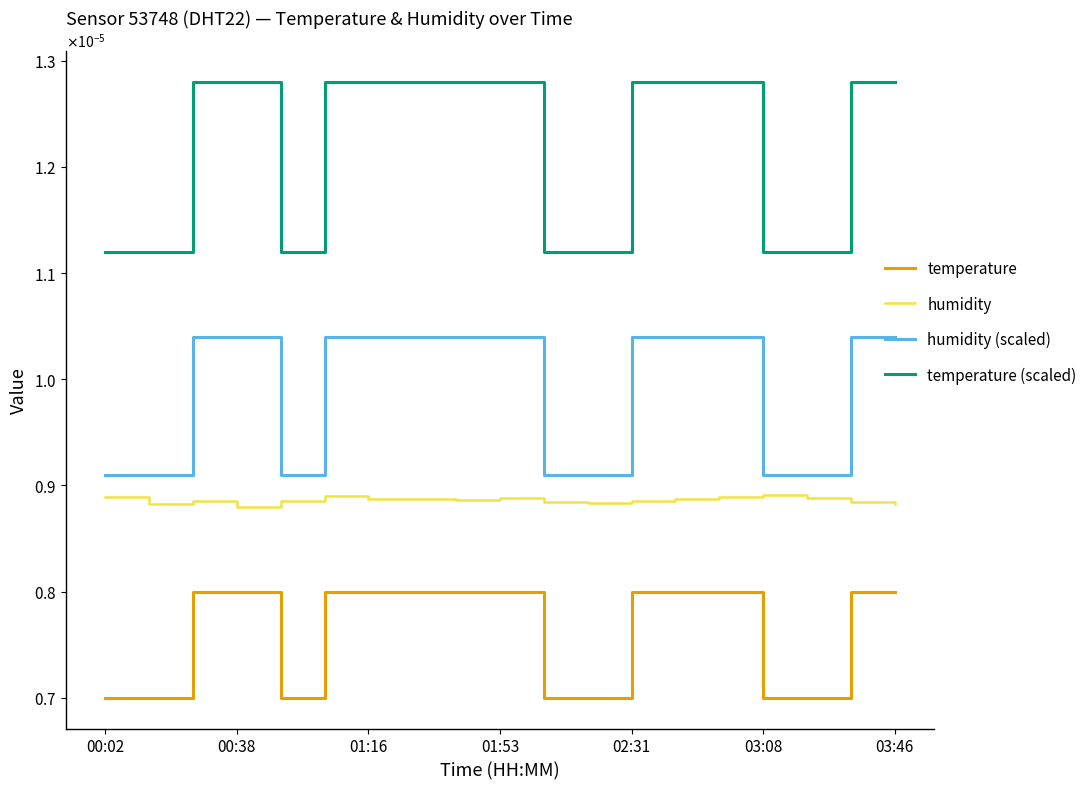

True or false: humidity and humidity (scaled) intersect in this chart.

False